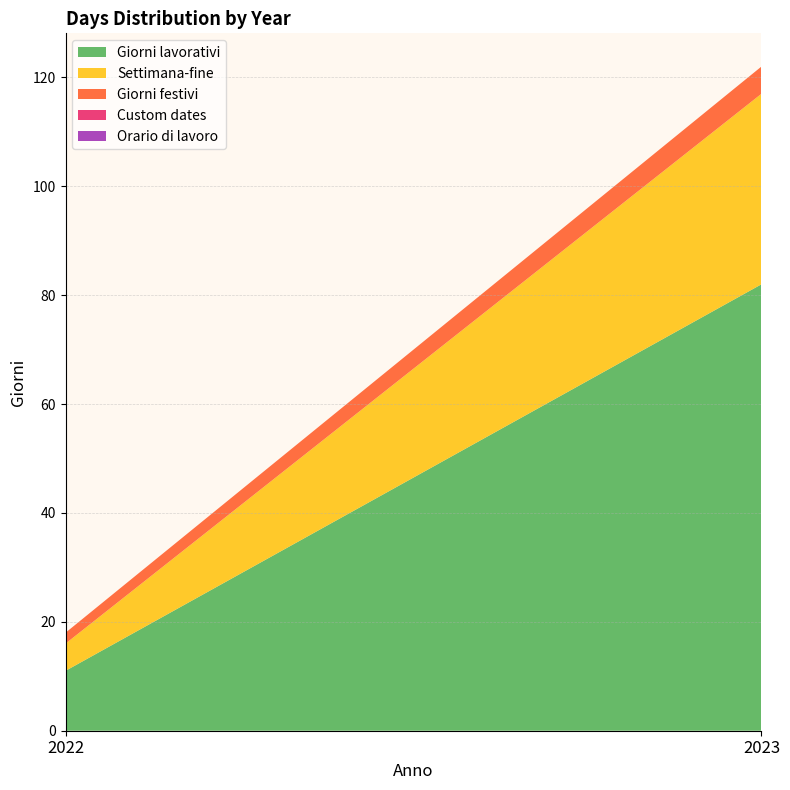

Reading left to right, extract all data points from this chart.

Giorni lavorativi: 2022=11	2023=82
Settimana-fine: 2022=5	2023=35
Giorni festivi: 2022=2	2023=5
Custom dates: 2022=0	2023=0
Orario di lavoro: 2022=0	2023=0